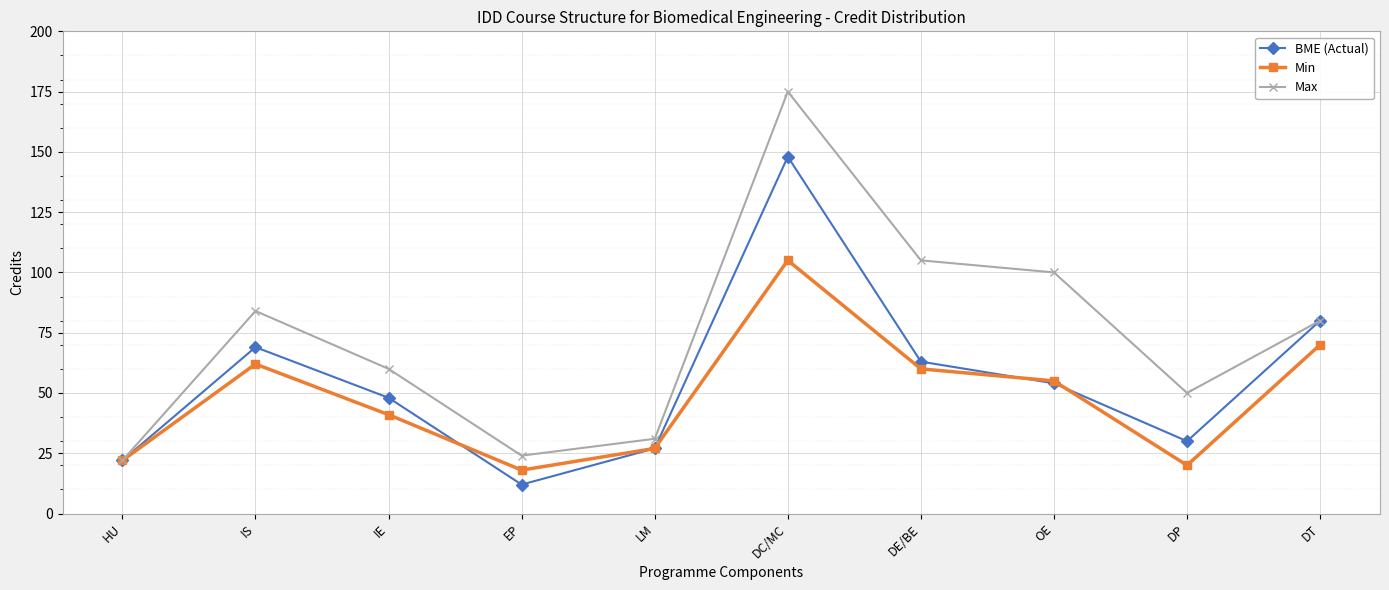

Rank the series by their maximum value, from highest to lowest.

Max, BME (Actual), Min